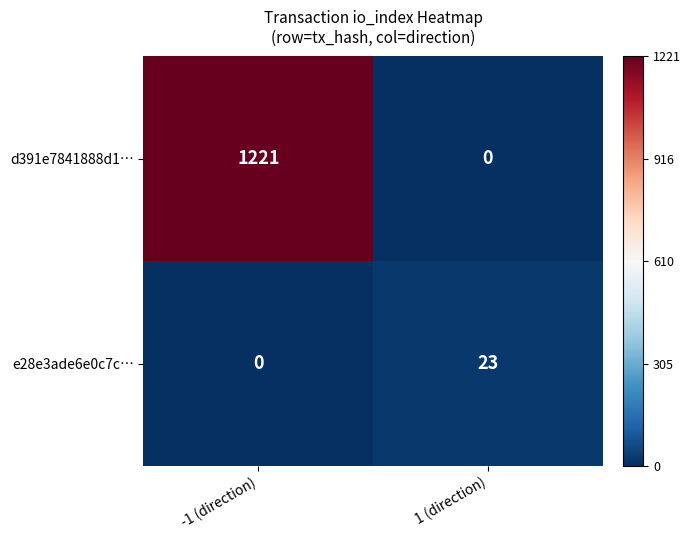

What is the total value across all series at 1 (direction)?

23